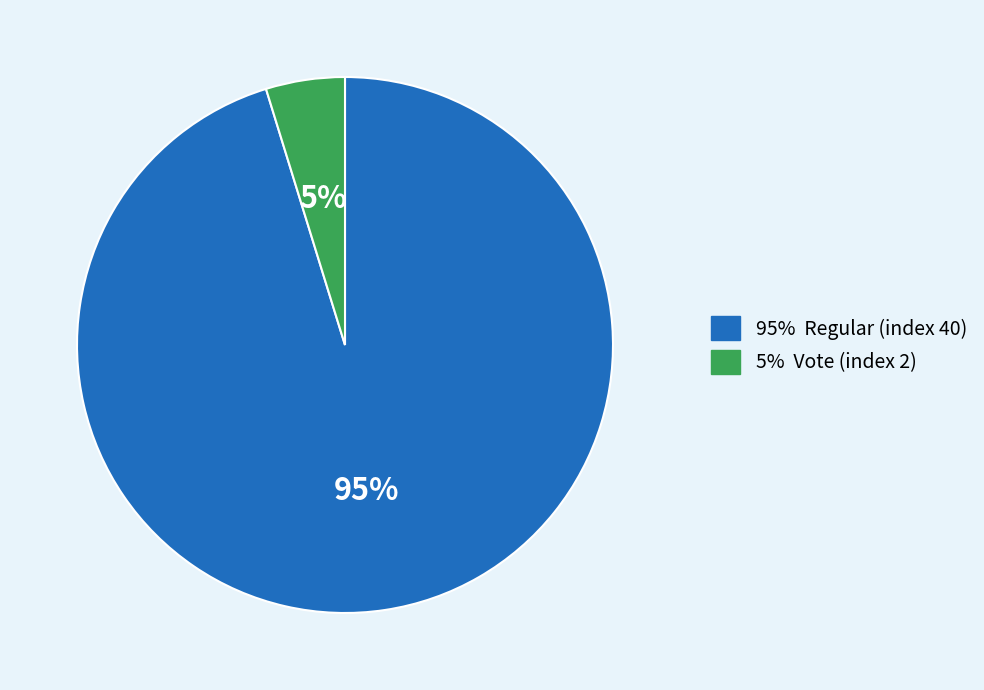

How many slices are in this pie chart?

2